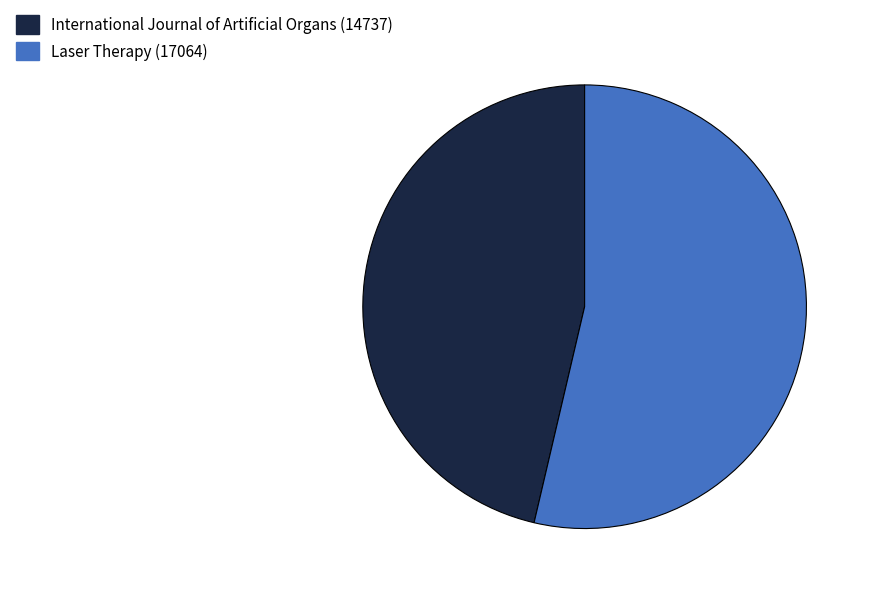

Do Laser Therapy and International Journal of Artificial Organs together represent more than half of the pie?

Yes